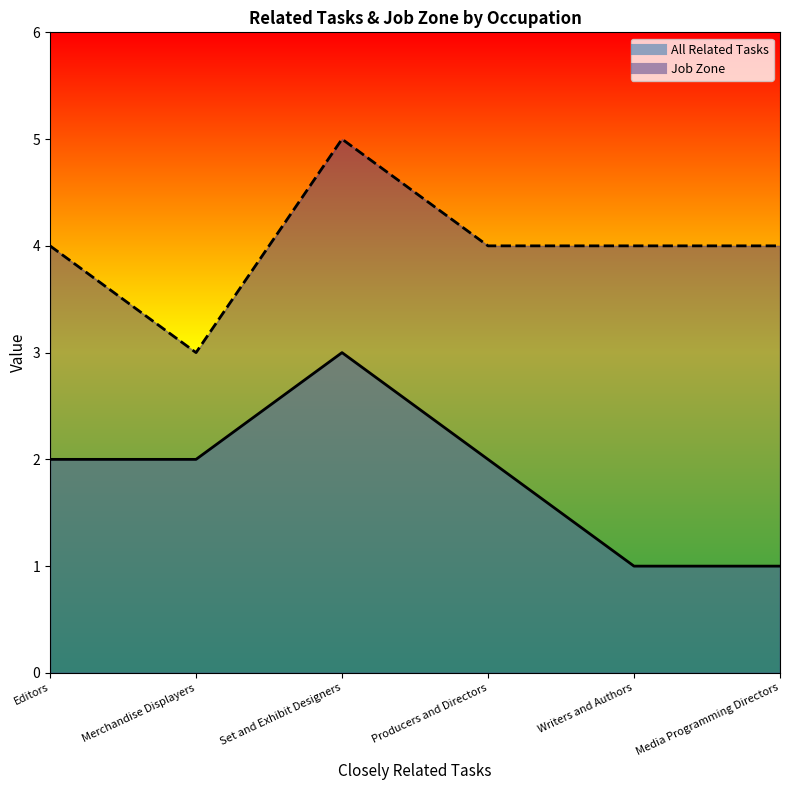

True or false: All Related Tasks has a value of 3 at Producers and Directors.

False